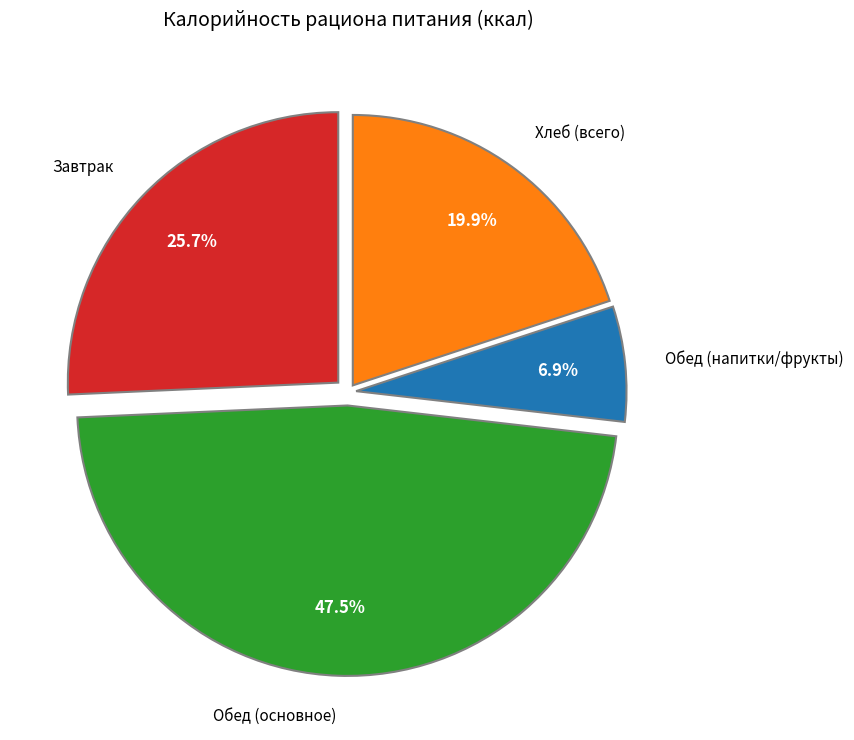

Rank the categories by value from lowest to highest.

Обед (напитки/фрукты), Хлеб (всего), Завтрак, Обед (основное)